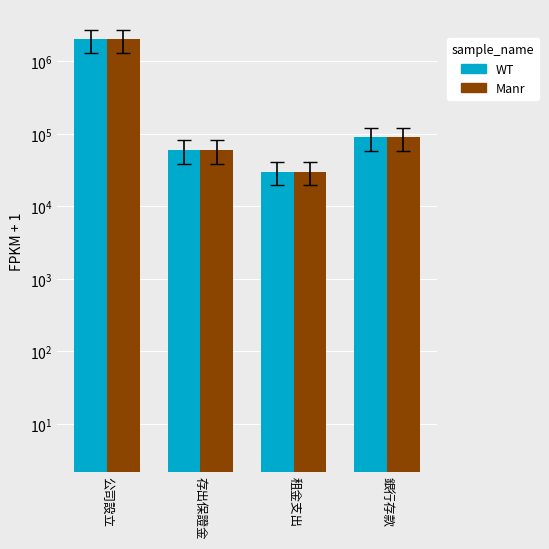

True or false: Manr has a value of 90001 at 銀行存款.

True